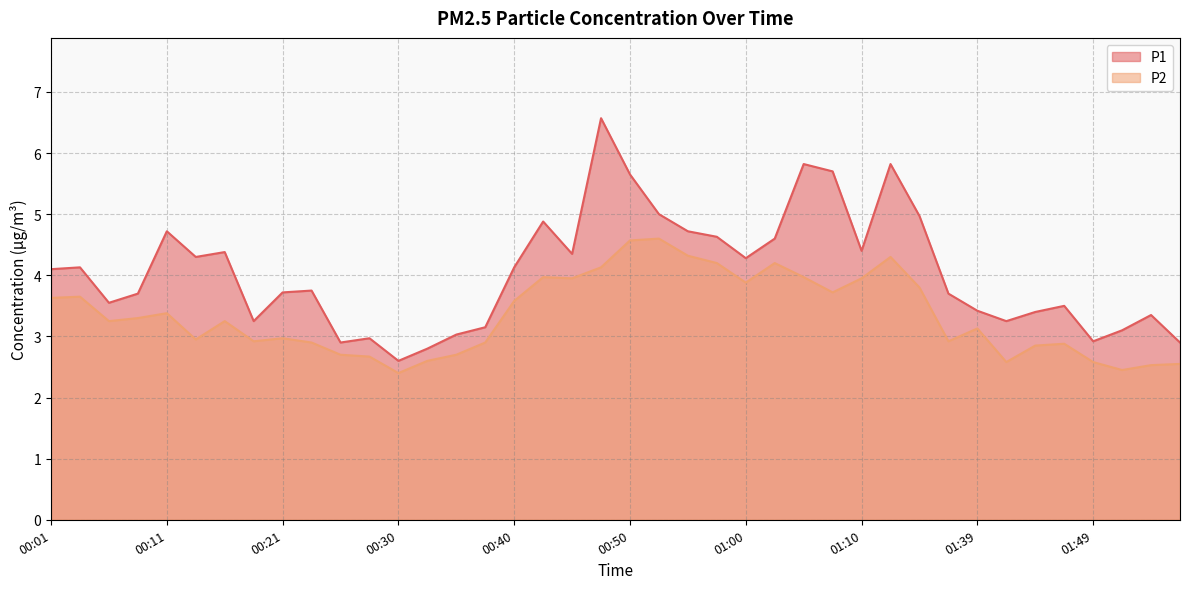

What is the difference between the maximum and minimum values in the P1 series?

4.0